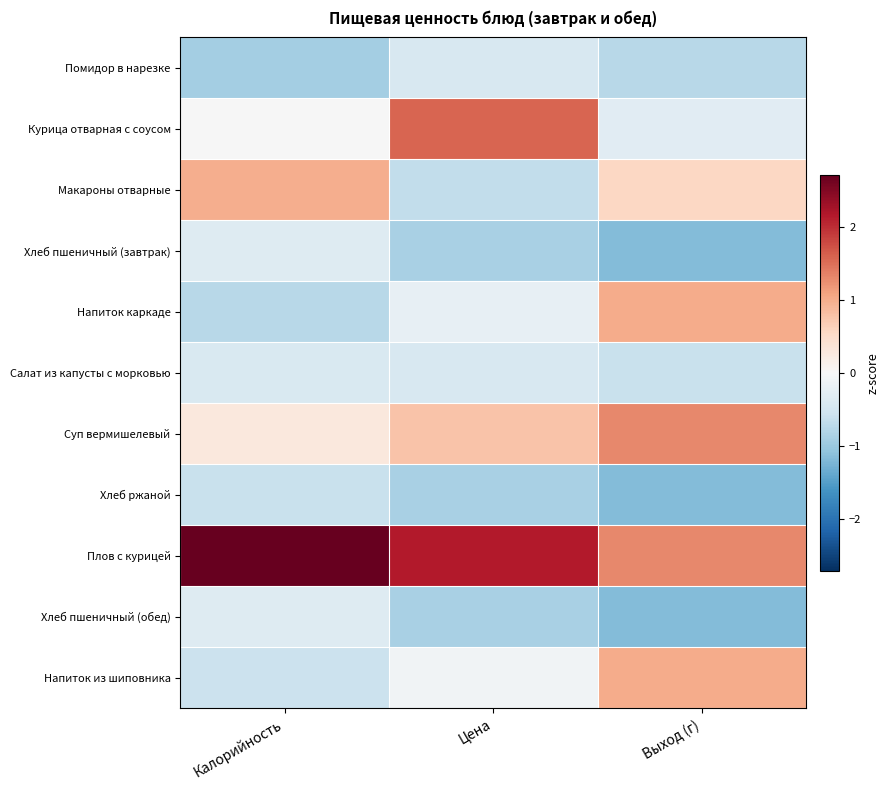

How many distinct data groups are displayed?

11